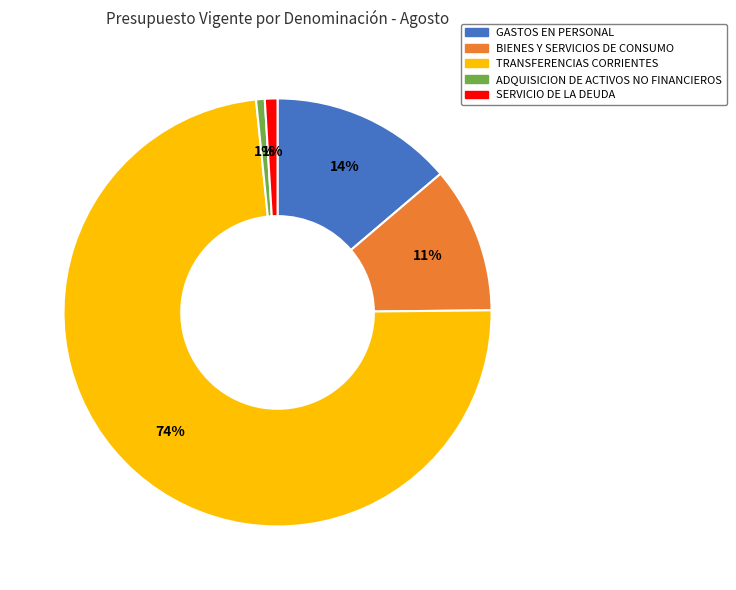

What percentage is the ADQUISICION DE ACTIVOS NO FINANCIEROS slice, to the nearest percent?

1%